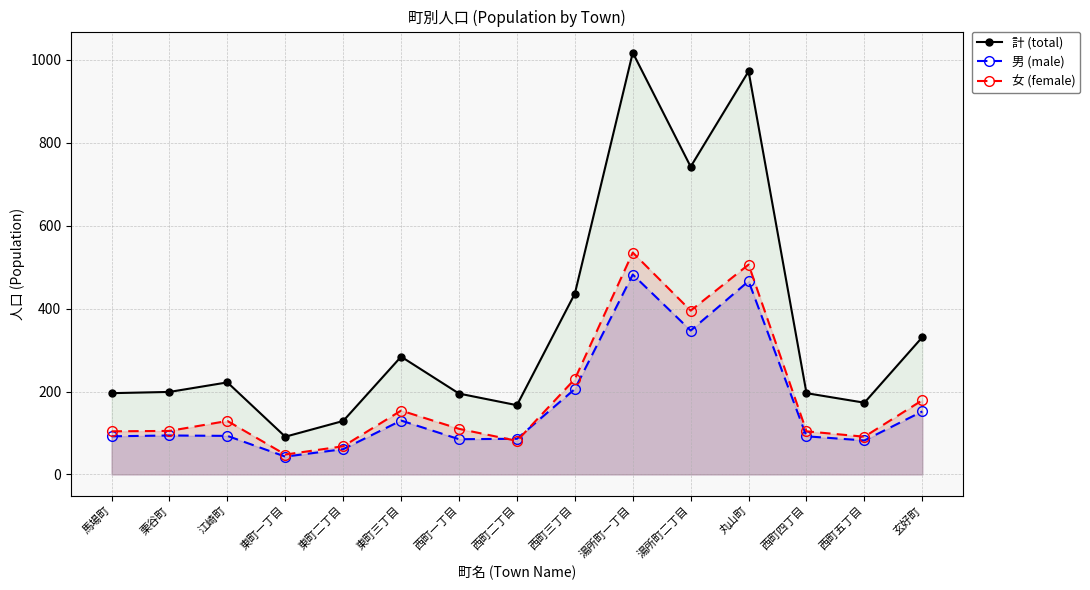

At how many categories does at least one series exceed 381?

4